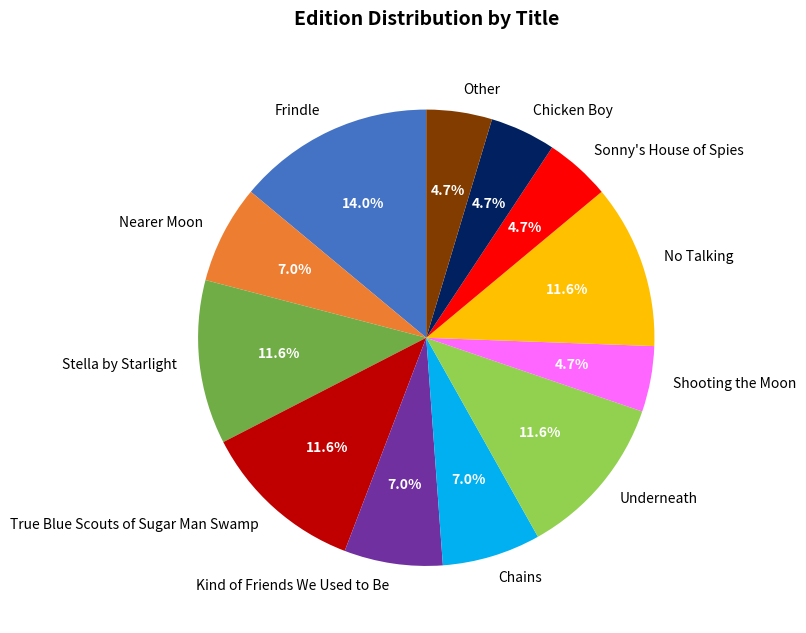

True or false: Chains accounts for 1% of the total.

False